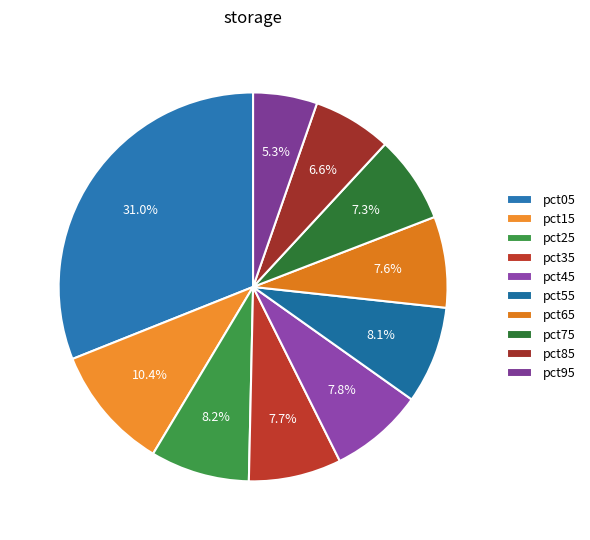

To the nearest percent, what portion does pct55 represent?

8%